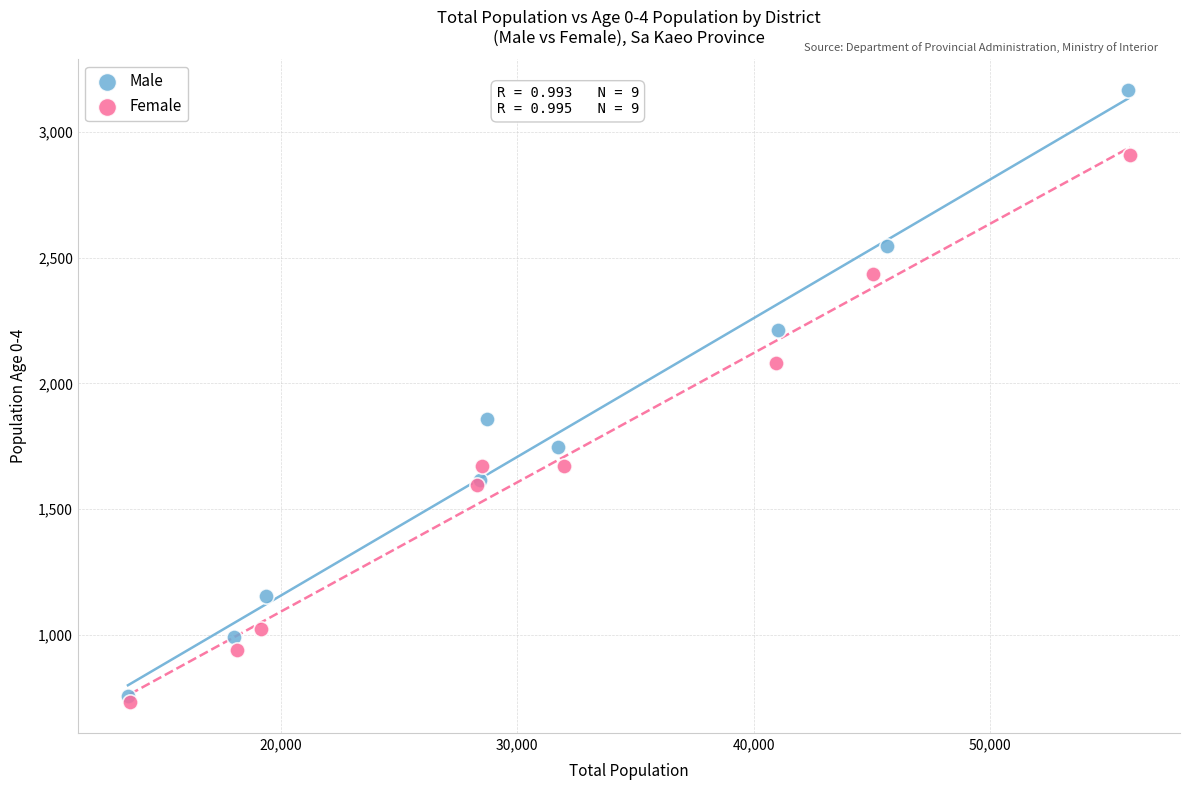

Which series reaches the maximum Y coordinate?

Male